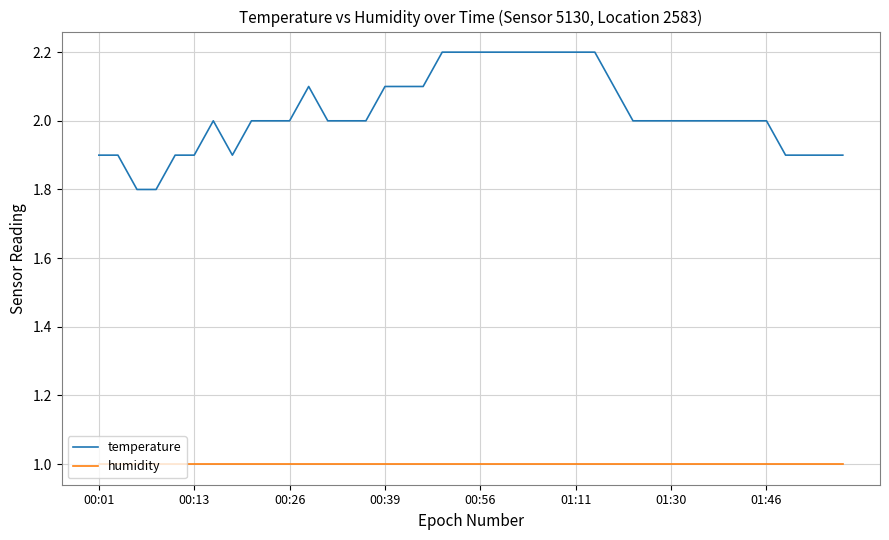

Which series has the largest range (max minus min)?

temperature